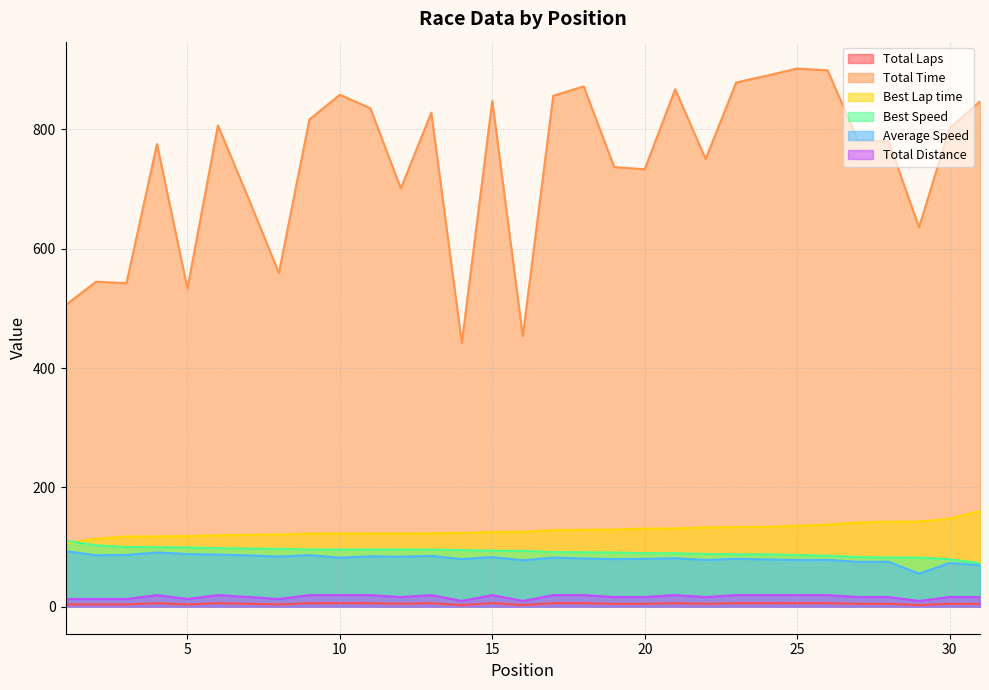

True or false: Total Distance and Best Speed intersect in this chart.

False